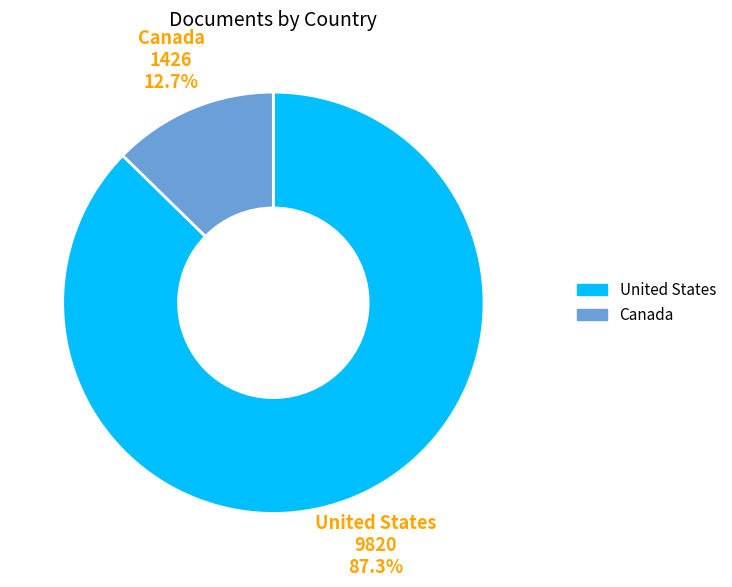

Is it true that Canada is 20% of the pie?

False